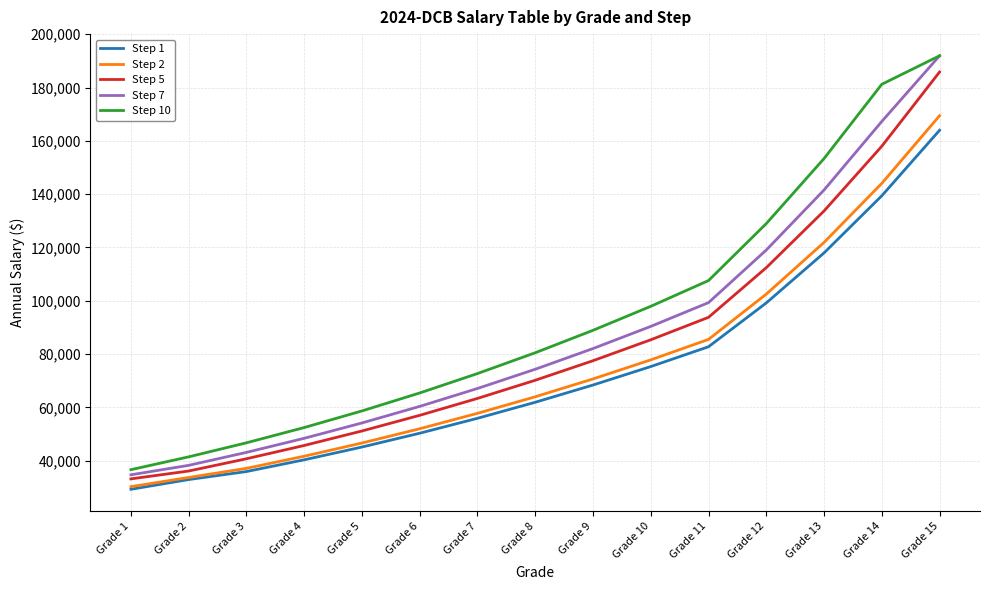

The Step 5 series shows 157982 at Grade 14. True or false?

True